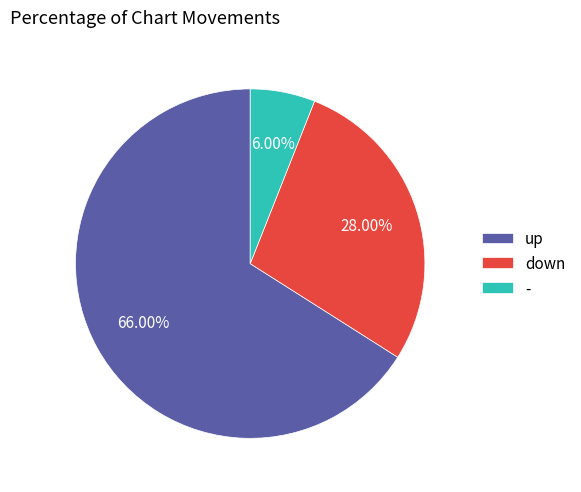

The up slice represents 66% of the pie. True or false?

True